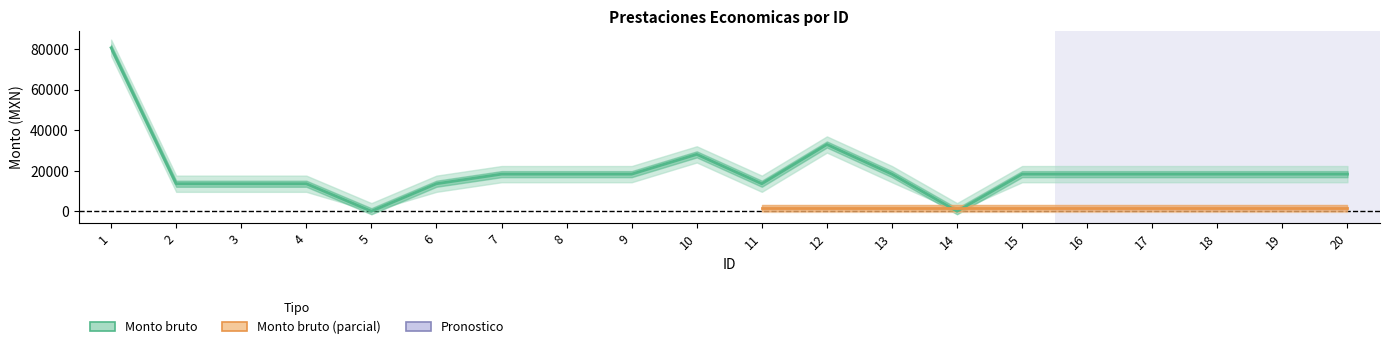

List the labels in order of value, largest first.

1, 12, 10, 7, 8, 9, 13, 15, 16, 17, 18, 19, 20, 2, 3, 4, 6, 11, 5, 14